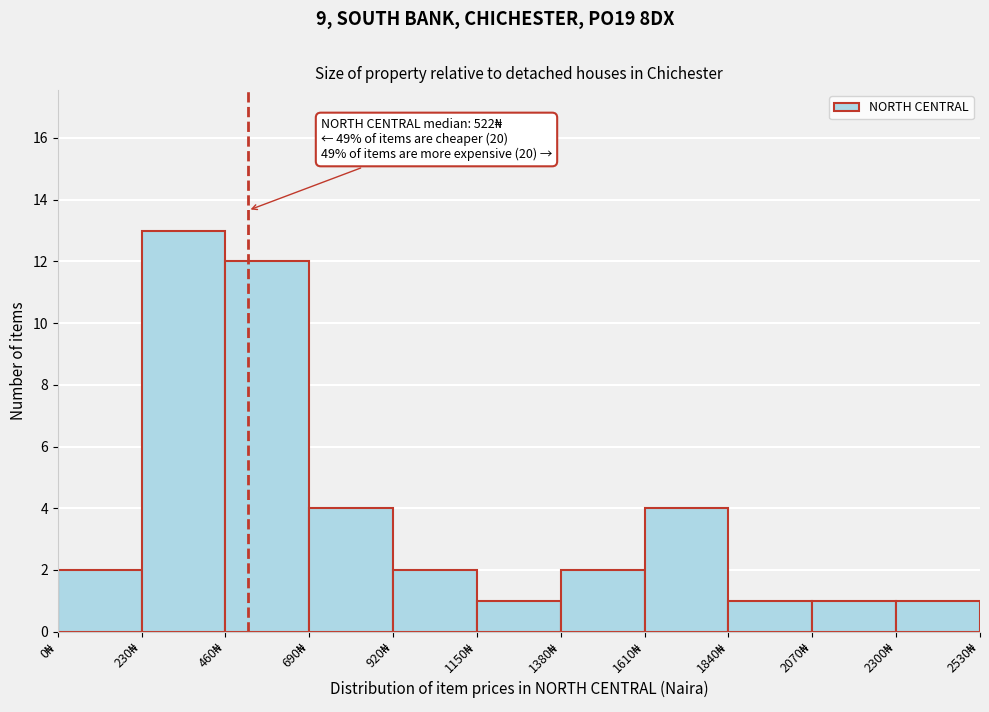

Over which range of the x-axis is the bar tallest?

230 to 460